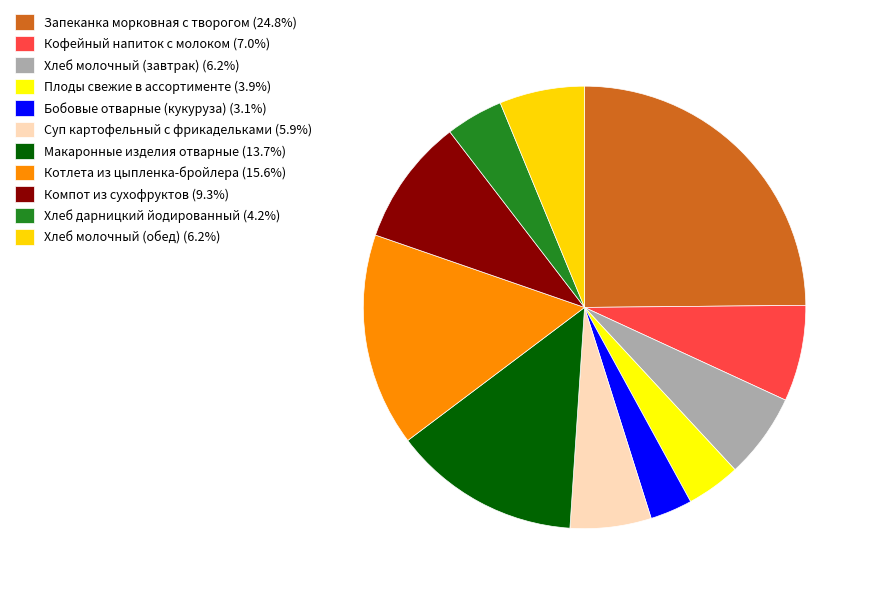

Does Кофейный напиток с молоком account for over 50% of the chart?

No